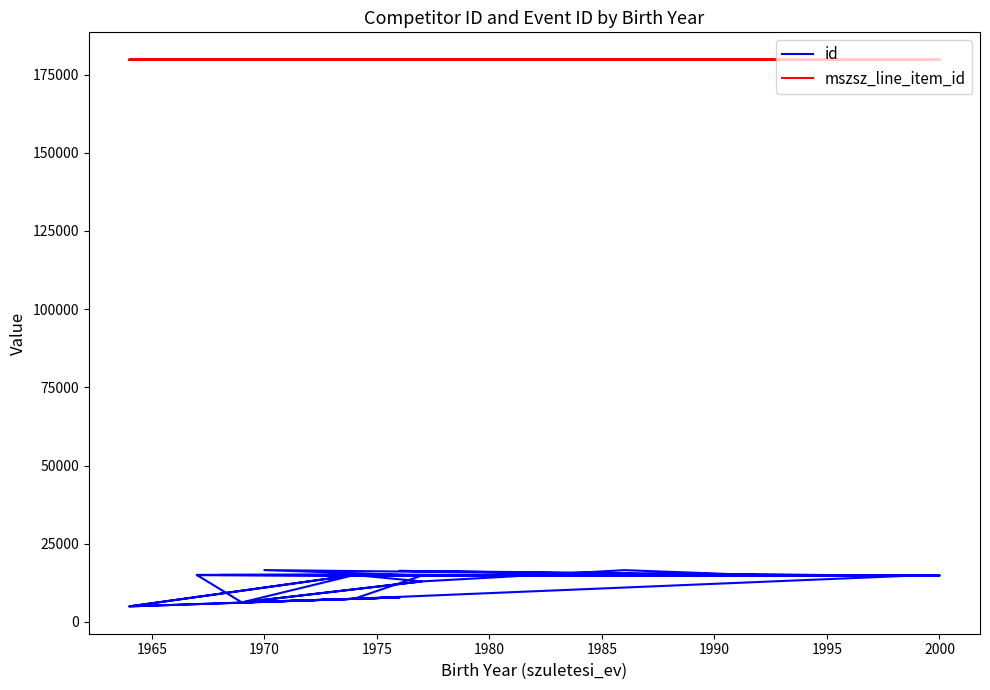

Does the chart display data point markers on the line(s)?

No